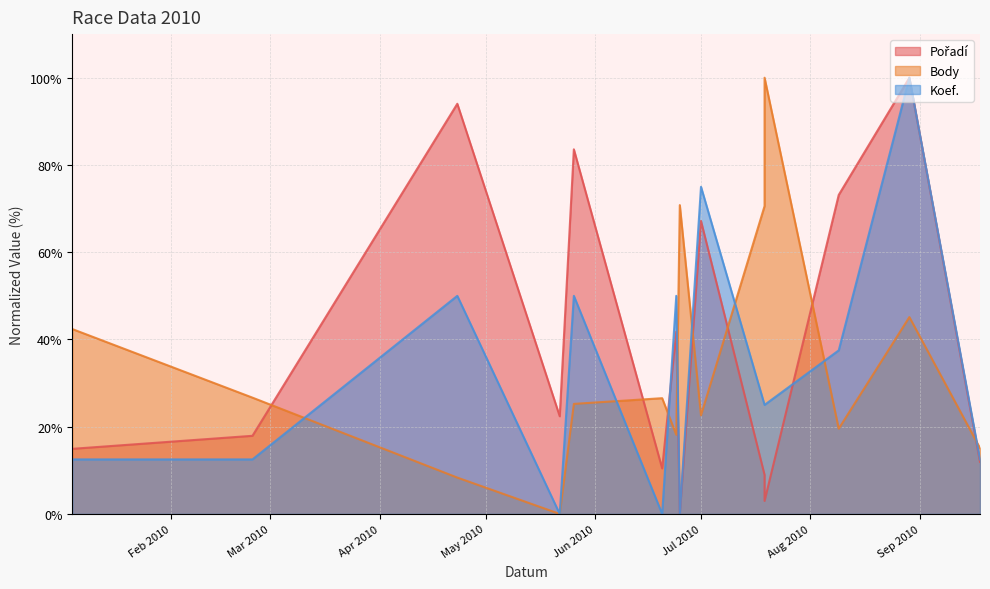

True or false: Koef. has a value of 56.2 at 2010-08-09.

False